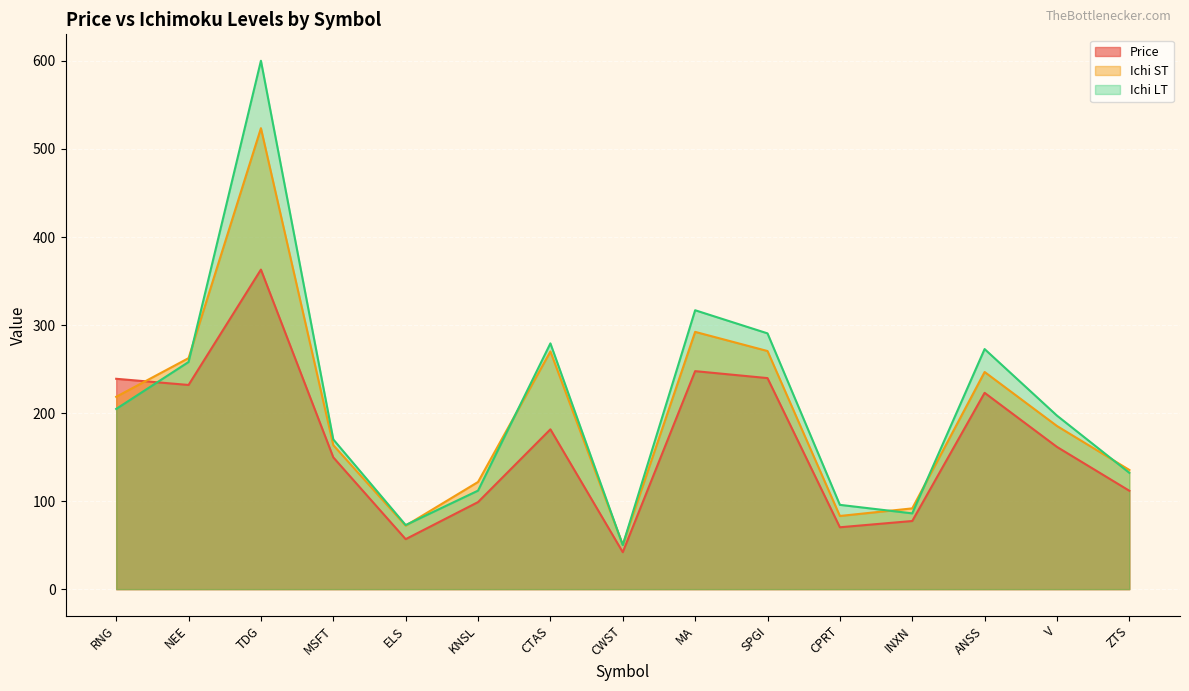

How many interior local peaks does the Ichi ST series have?

4